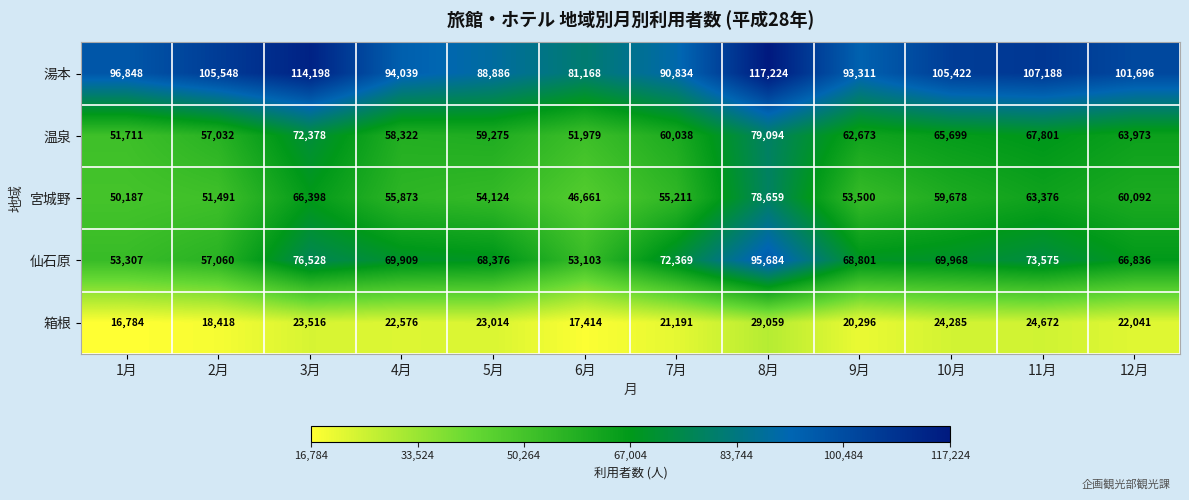

At how many categories does at least one series exceed 98968?

6